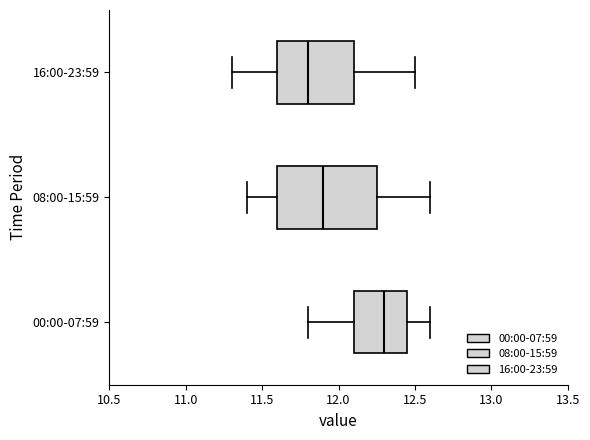

Which box is the widest, from its left edge to its right edge?

08:00-15:59